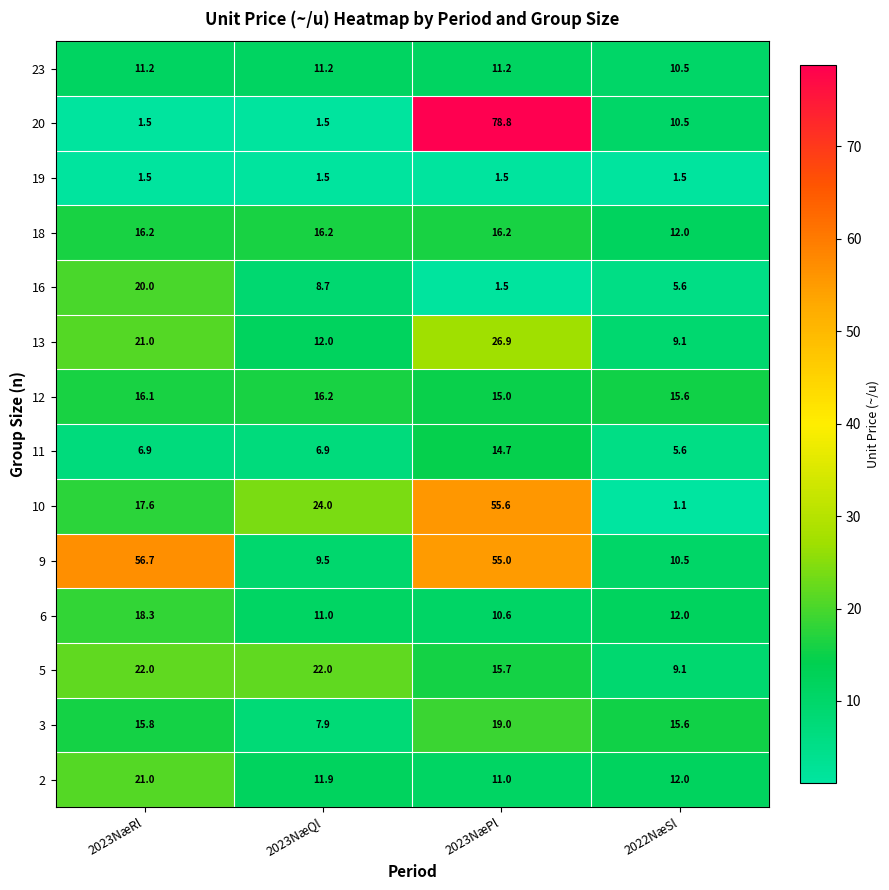

What is the sum of the 9 values at 2022NæSl and 2023NæPl?

65.5